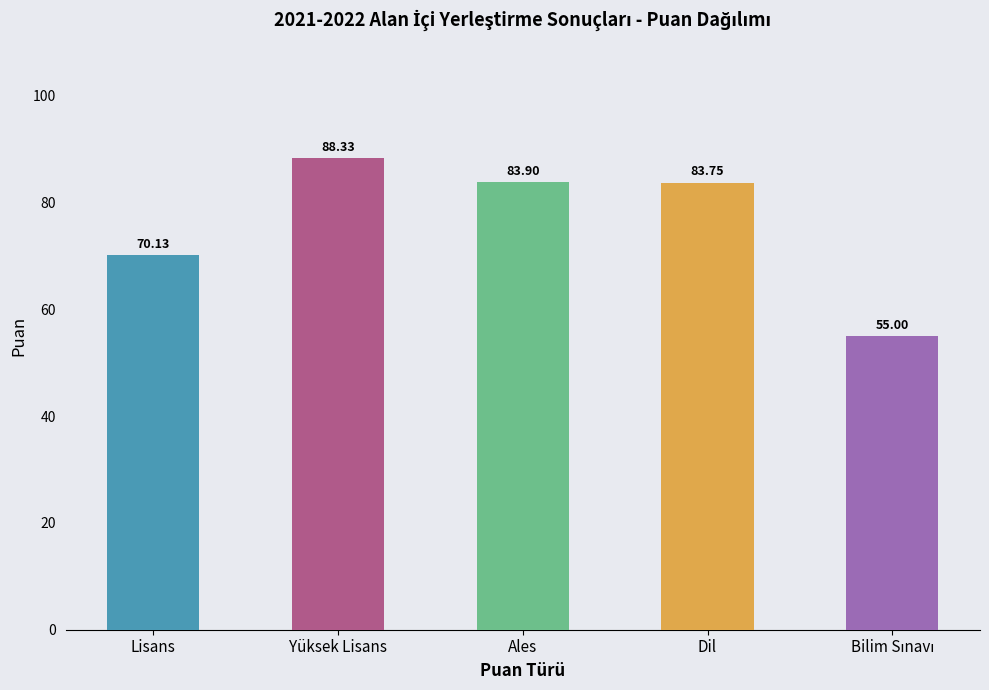

What is the sum of all values?

381.1